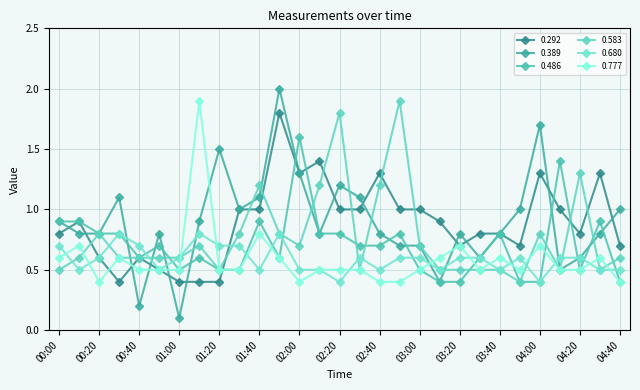

What is the sum of all 0.583 values?

22.4